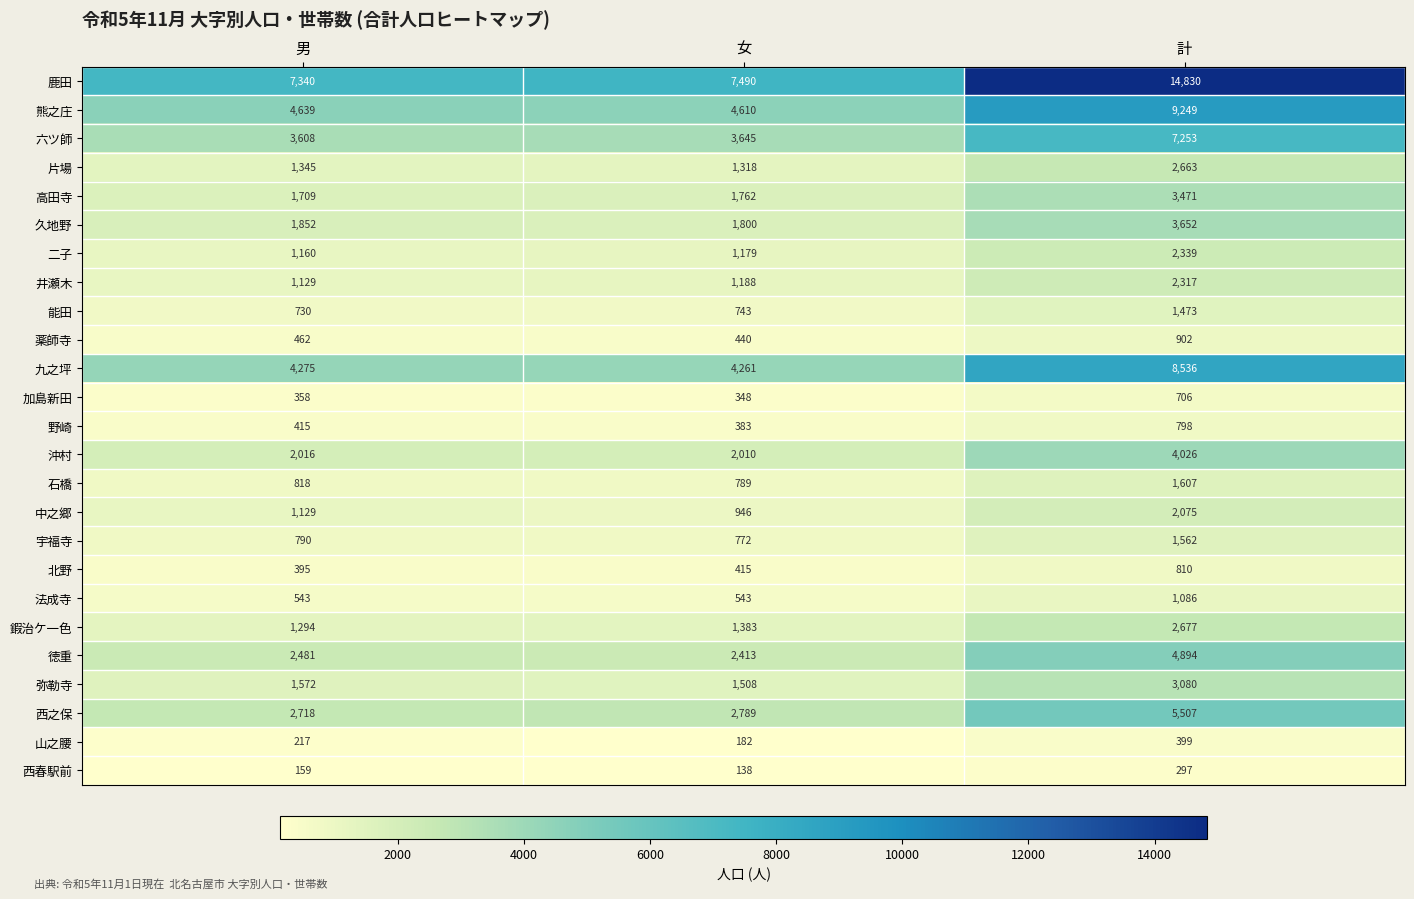

Between 男 and 計, which series saw the biggest shift?

鹿田